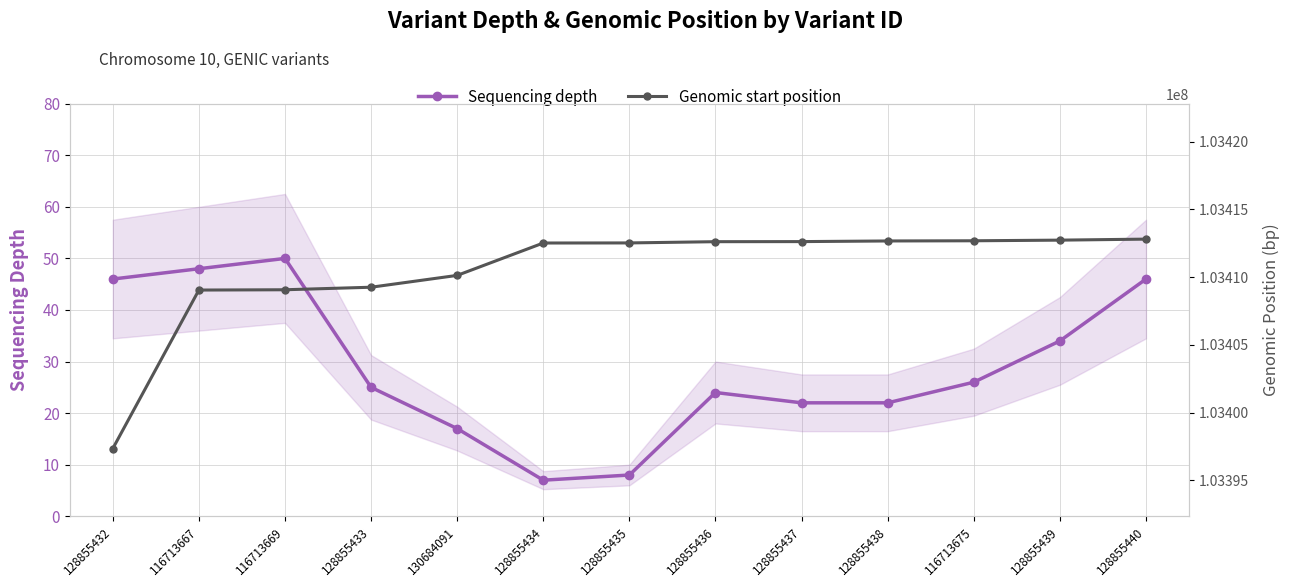

List the series in order of their peak value, lowest first.

Sequencing depth, Genomic start position